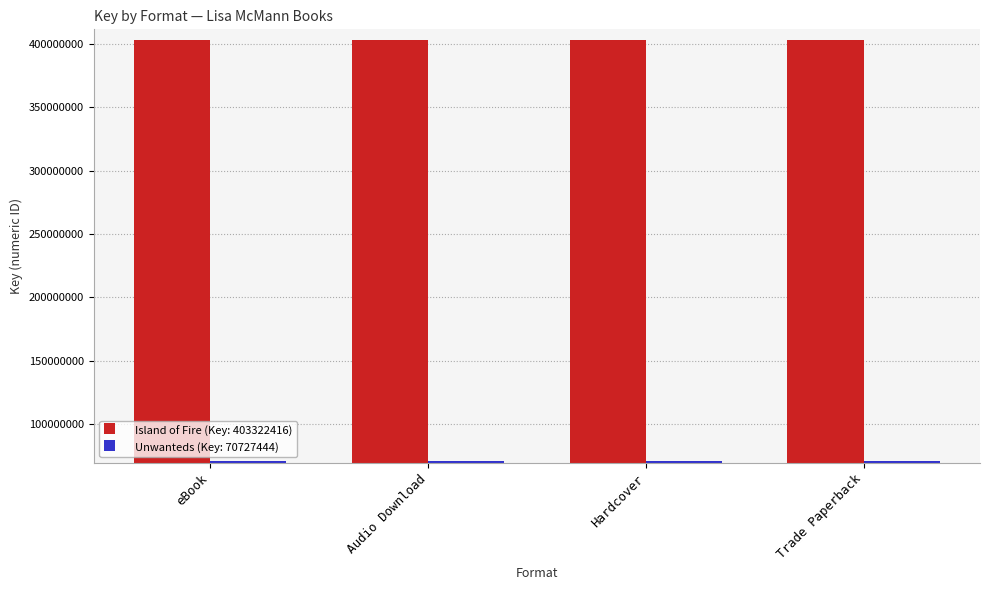

Is the value of Unwanteds (Key: 70727444) at Audio Download greater than the value of Island of Fire (Key: 403322416) at eBook?

No